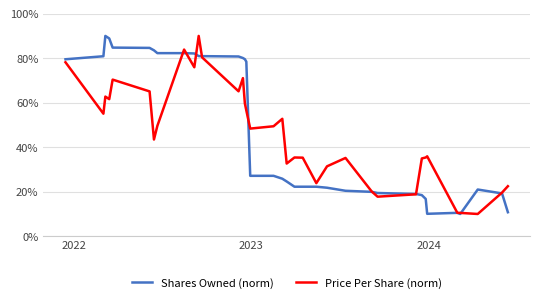

What is the maximum value shown in the chart?

90.0